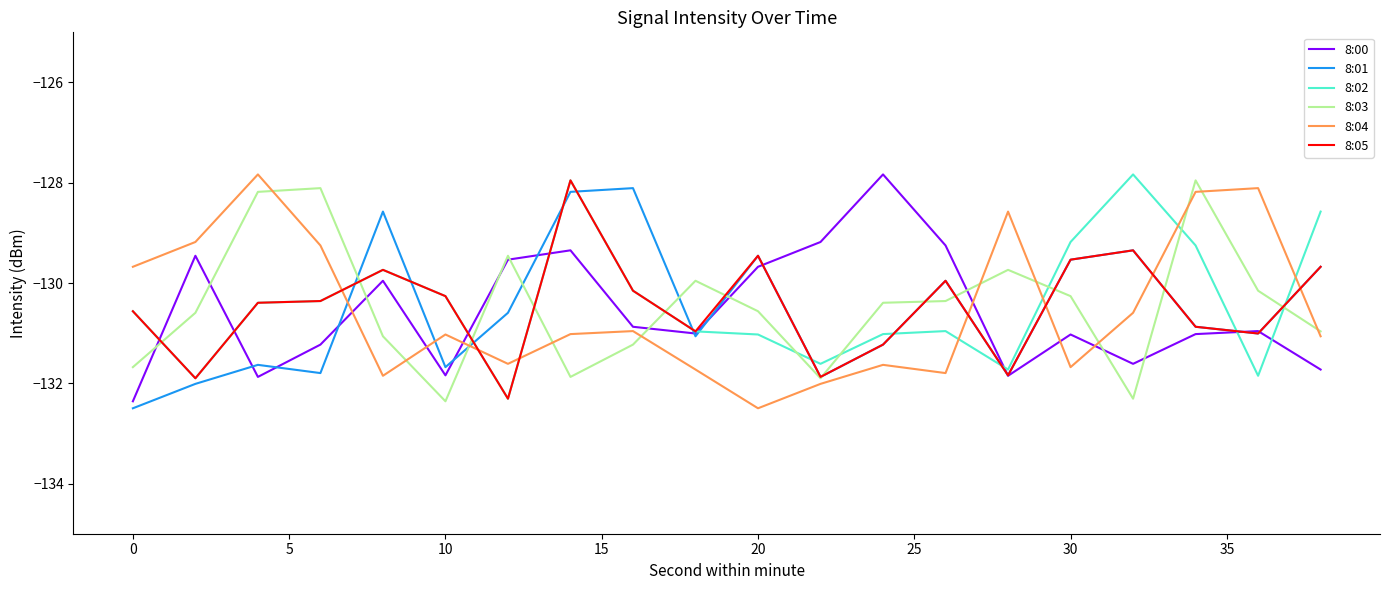

What is the maximum value for 8:01?

-128.1